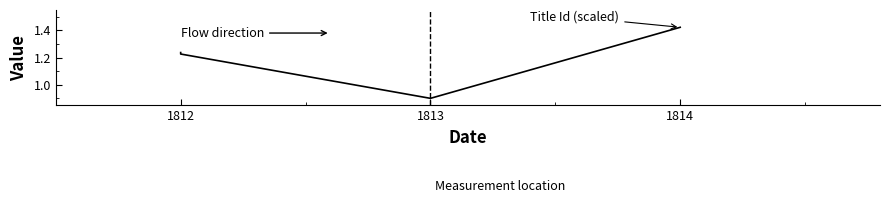

What is the maximum value shown in the chart?

1.4